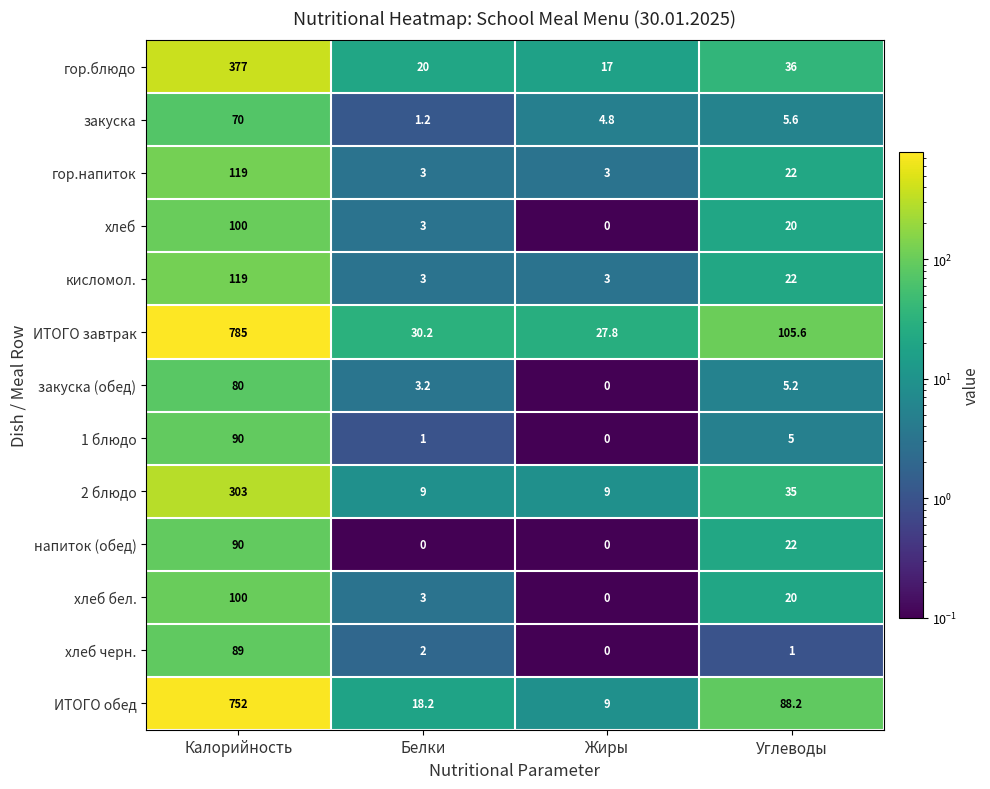

Is it true that закуска (обед) equals 5.2 at Углеводы?

True